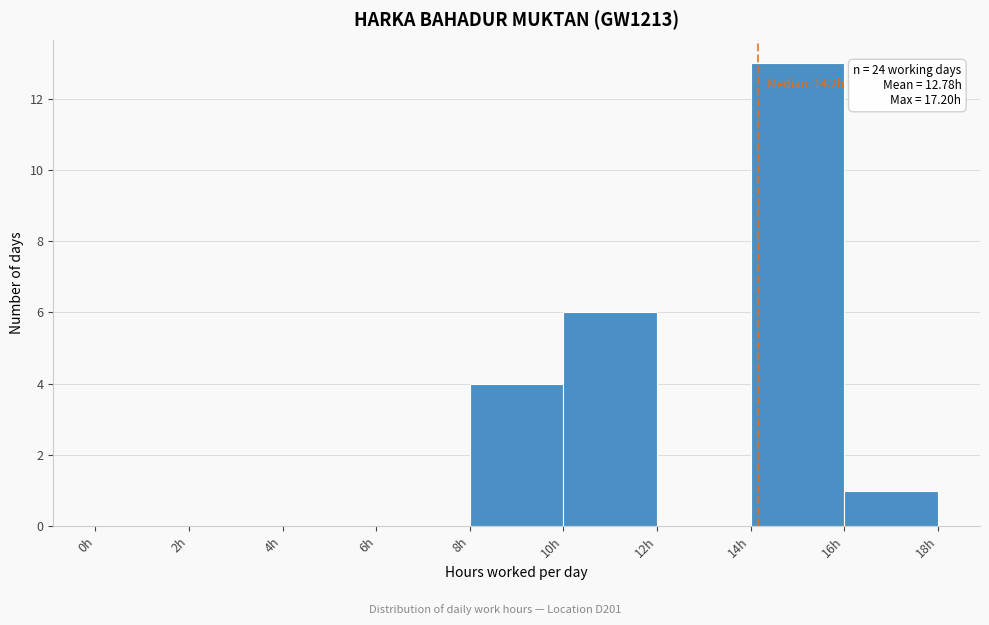

Which range on the x-axis has the tallest bar?

14 to 16